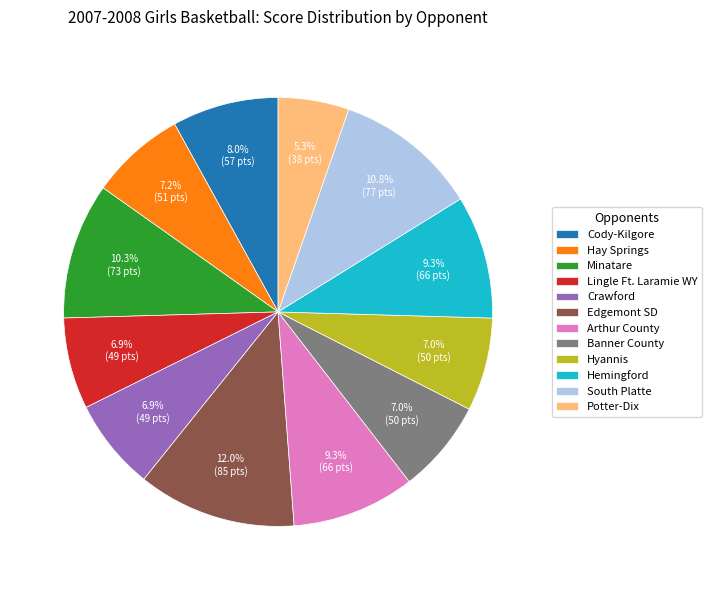

Which slice is the smallest?

Potter-Dix